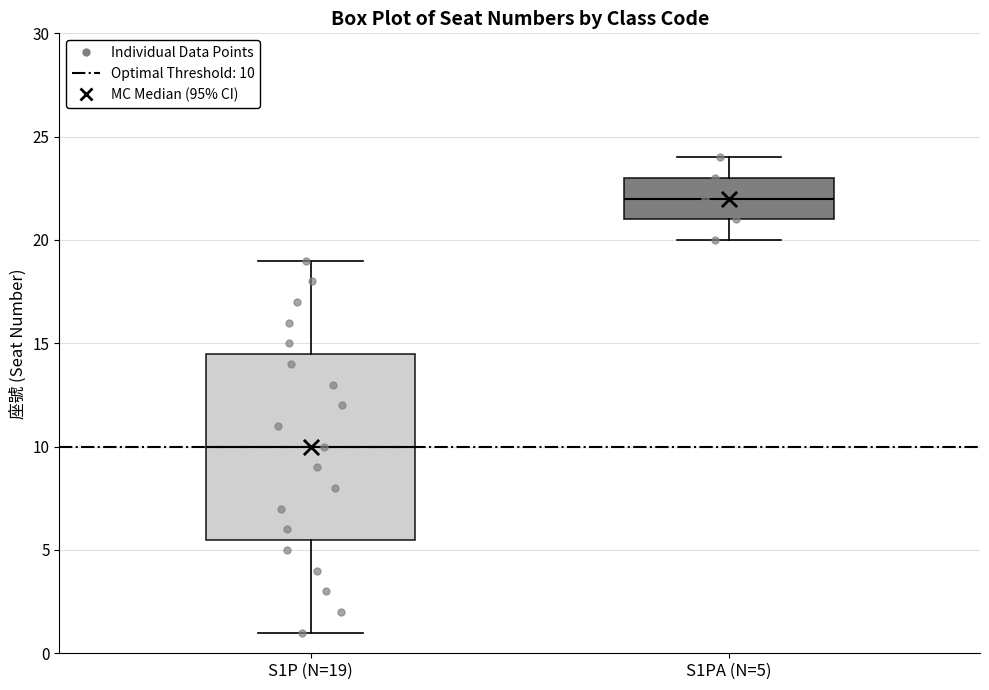

Where is the upper edge of the box for S1P (N=19) on the y-axis? The values are not printed on the chart, so give them approximately, as read against the axis.

14.5